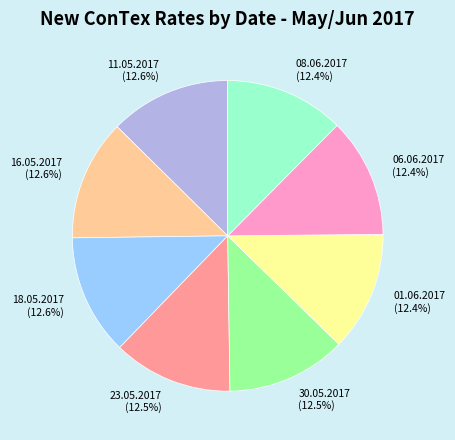

Does 16.05.2017 account for over 50% of the chart?

No